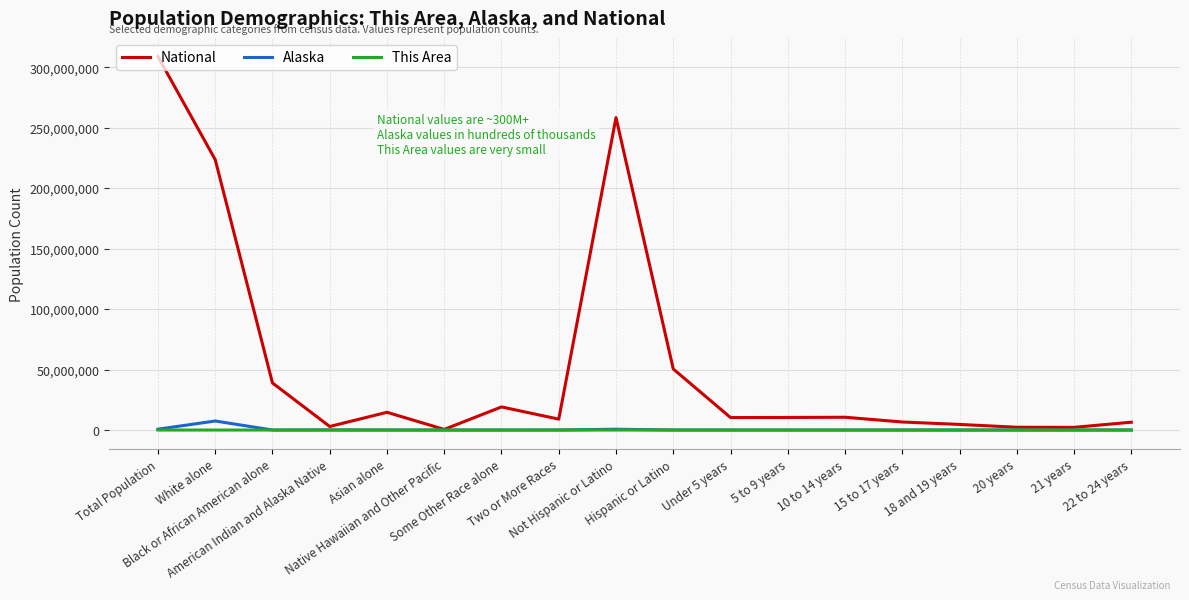

The value of National at Hispanic or Latino is 50477594. True or false?

True